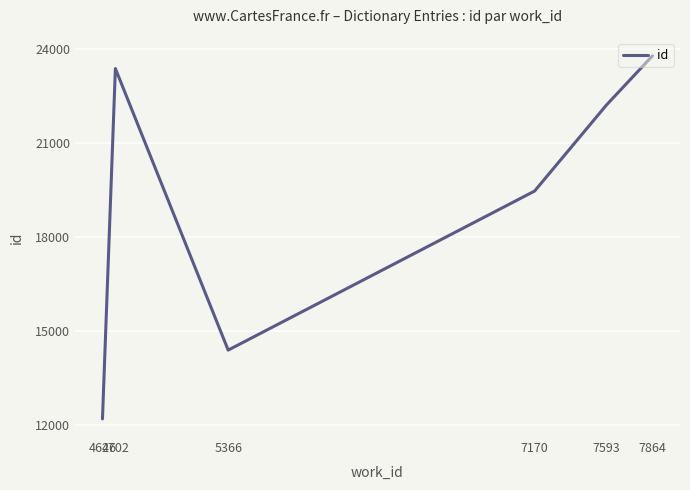

List the labels in order of value, smallest first.

4626, 5366, 7170, 7593, 4702, 7864